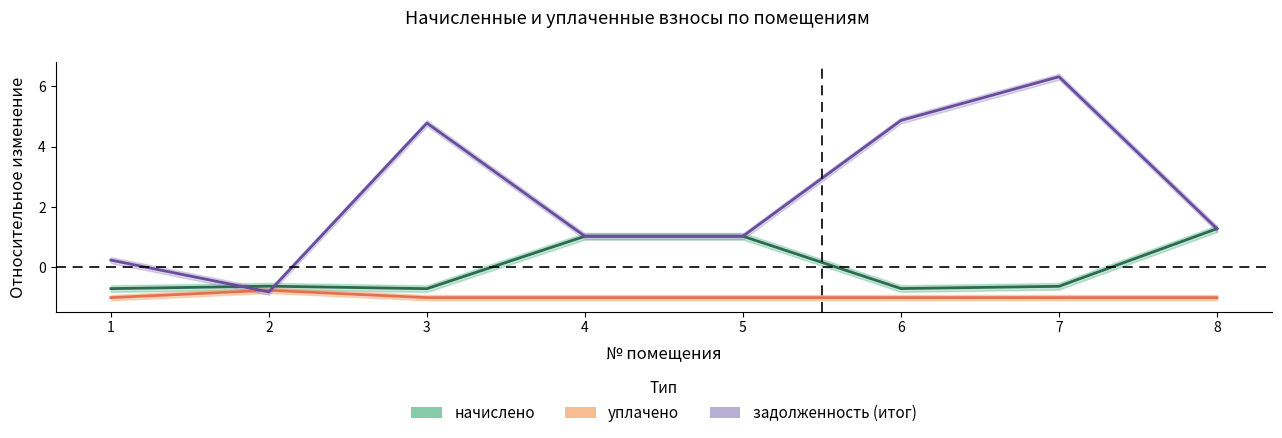

Rank the categories by начислено value from lowest to highest.

3, 1, 6, 7, 2, 4, 5, 8